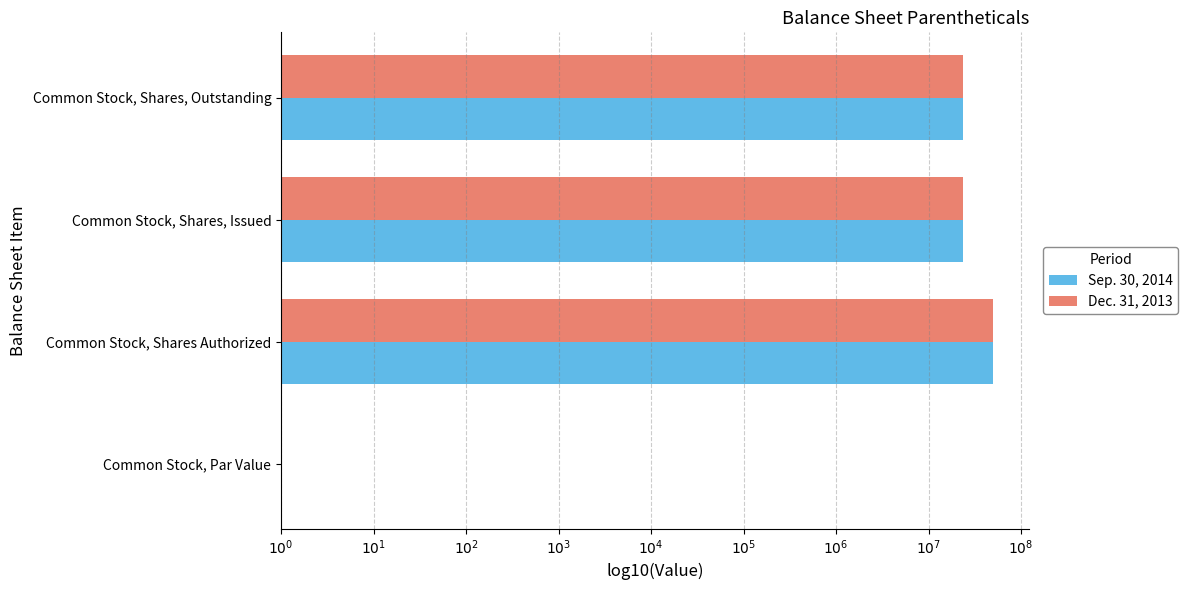

Where is Sep. 30, 2014 nearest to the value 3?

Common Stock, Par Value